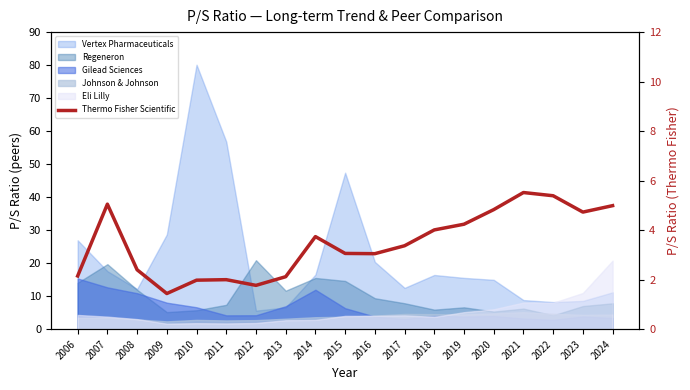

How many lines are shown in the chart?

1